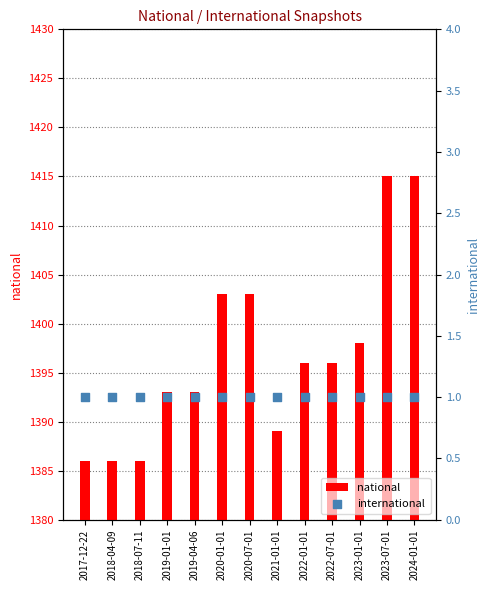

At which category is the sum across all series the highest?

2023-07-01